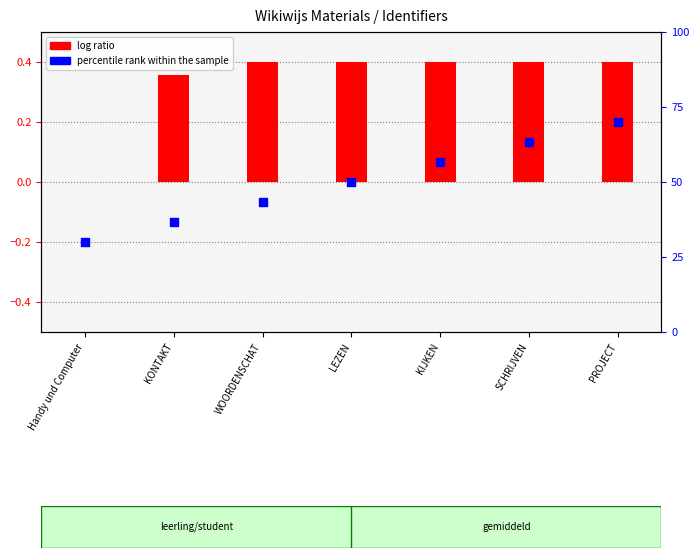

At how many categories does at least one series exceed 0?

6